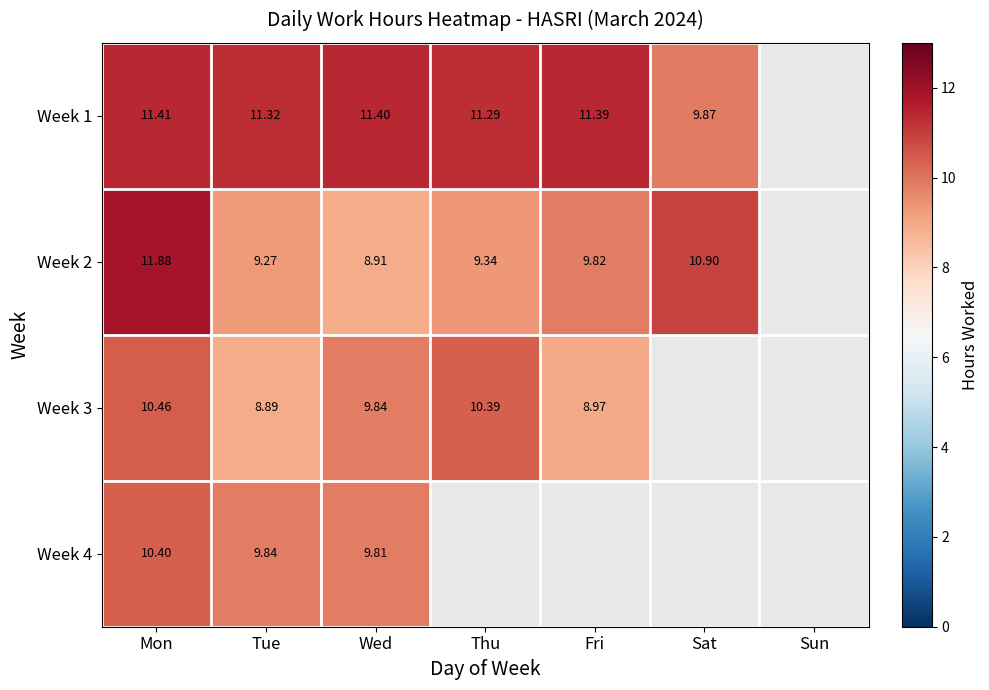

What is the total value across all series at Sat?

20.8